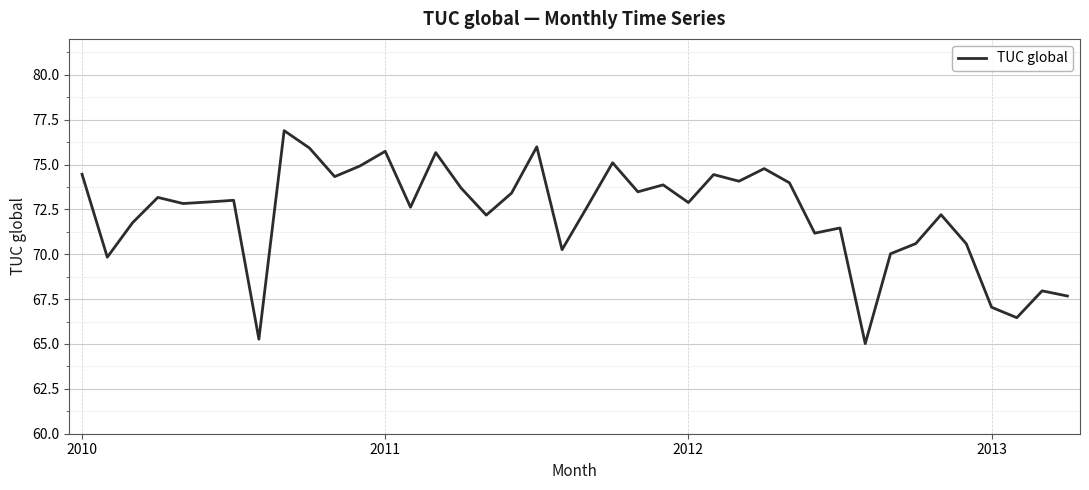

Count the number of data series in this chart.

1